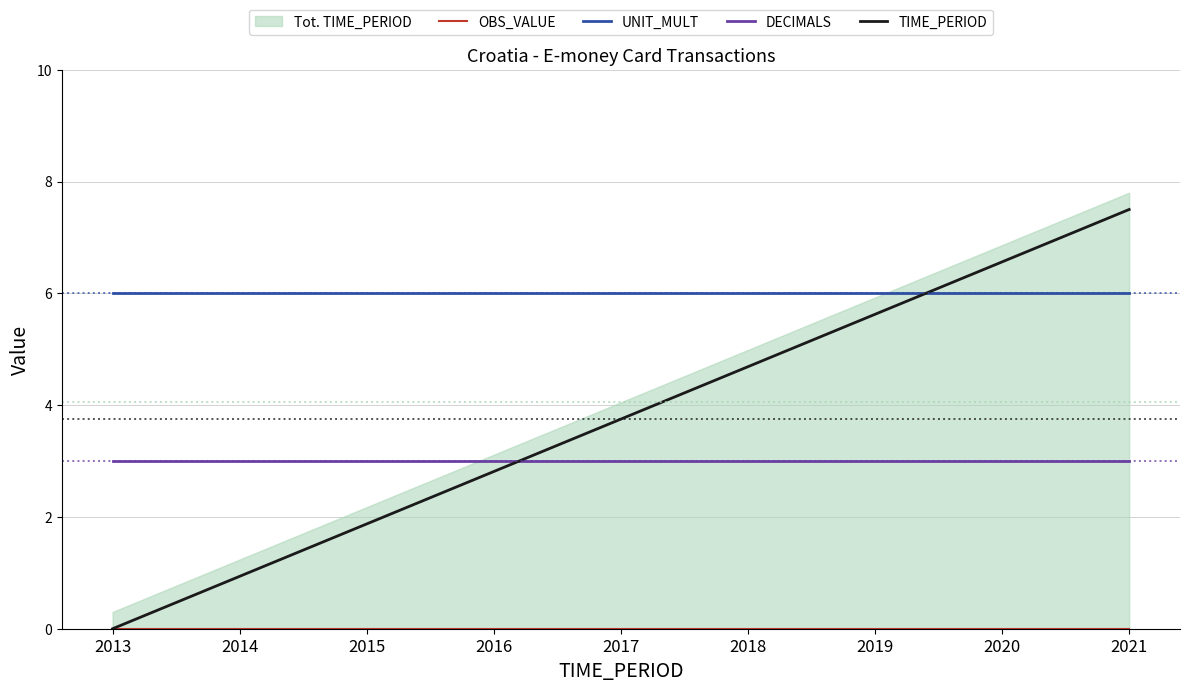

Rank the series at 2021 from lowest to highest value.

OBS_VALUE, DECIMALS, UNIT_MULT, TIME_PERIOD